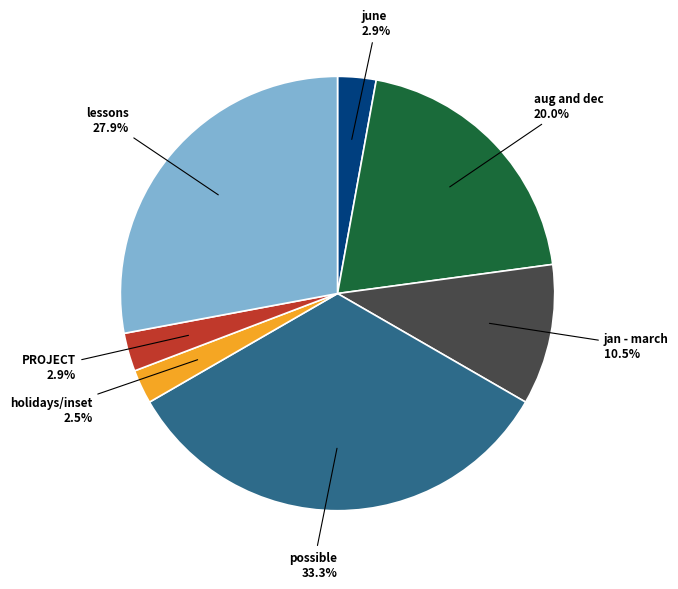

Is there a majority slice in this chart?

No